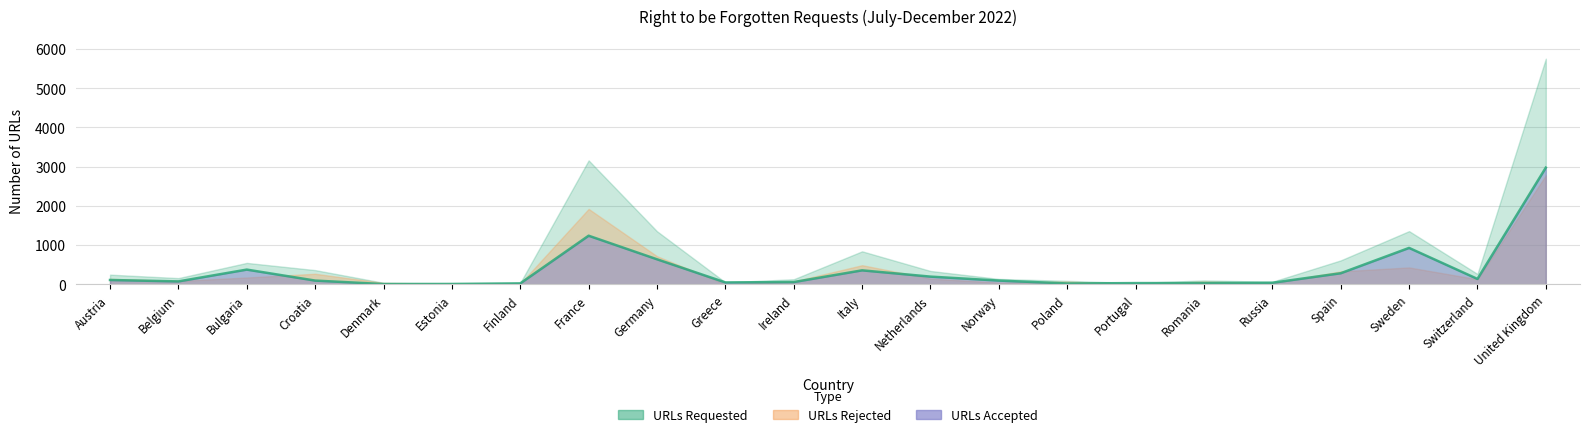

What is the label of the 20th point from the right?

Bulgaria